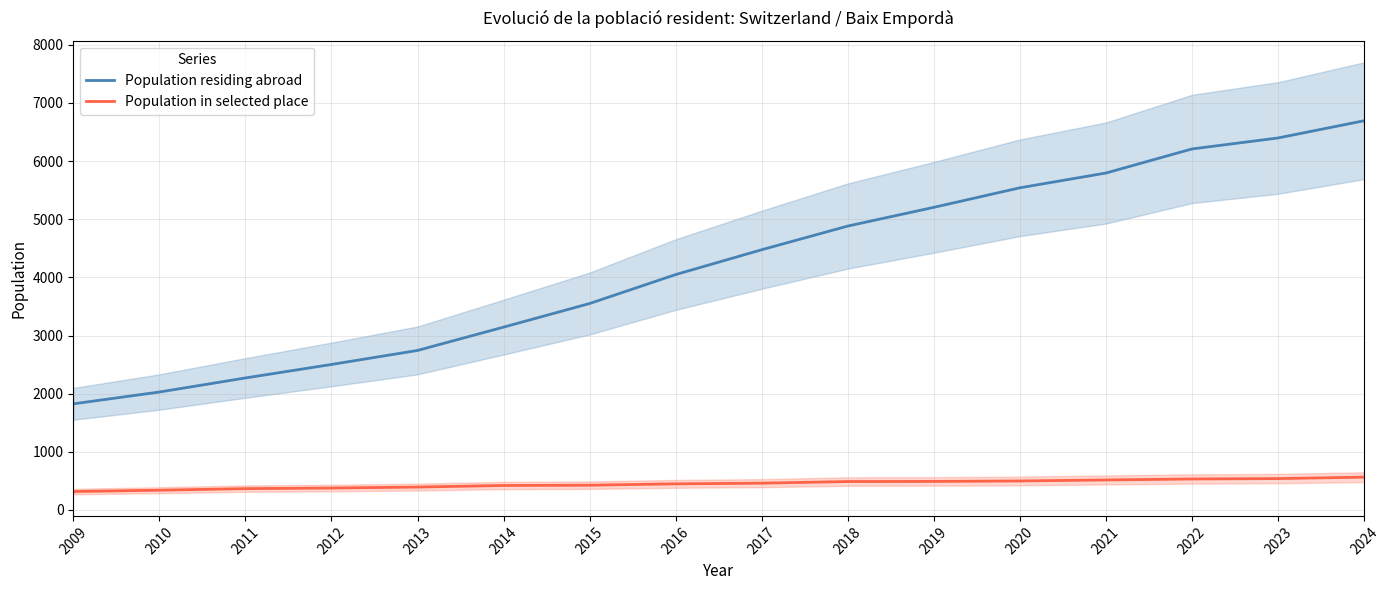

Which series has the largest total across all categories?

Population residing abroad